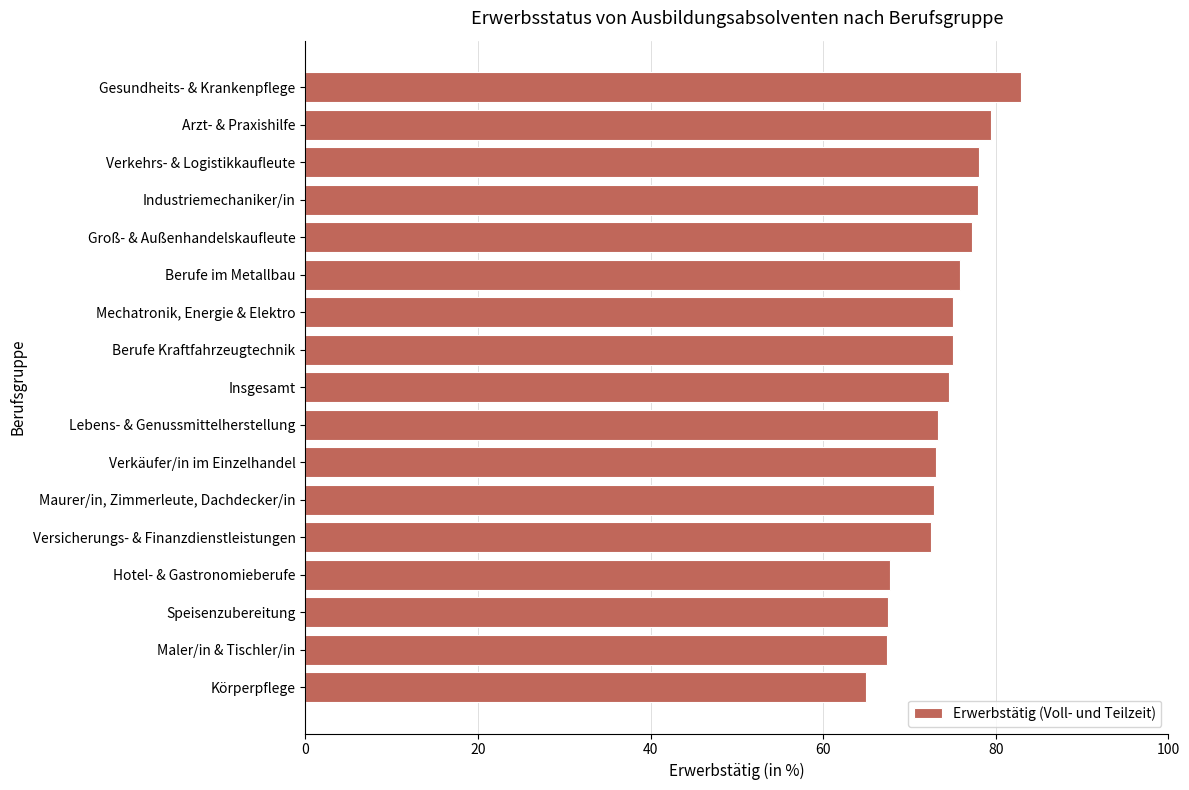

Which label corresponds to the largest value in the chart?

Gesundheits- & Krankenpflege